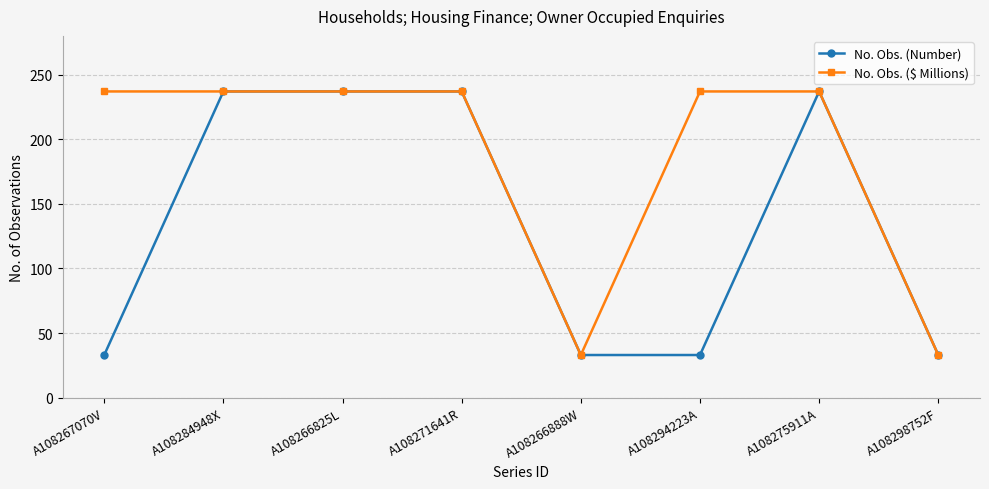

At how many categories does at least one series exceed 147?

6